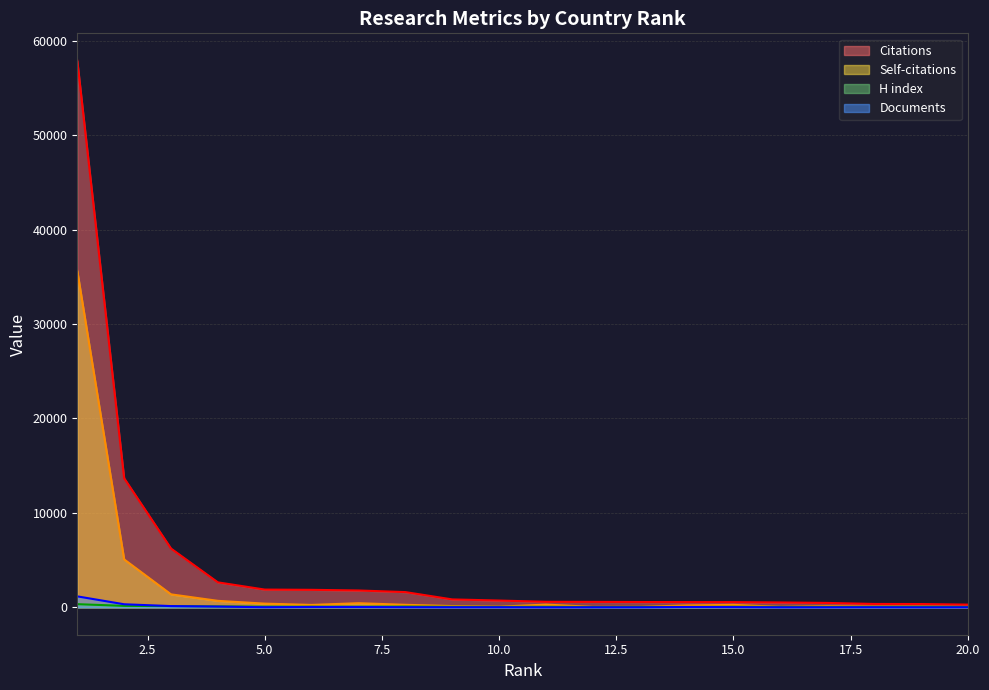

What is the sum of the H index values at 19 and 9?

120